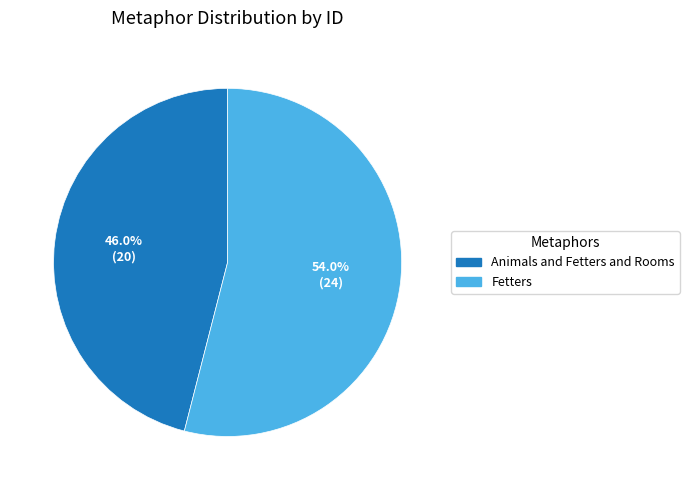

What percentage is the Animals and Fetters and Rooms slice, to the nearest percent?

46%